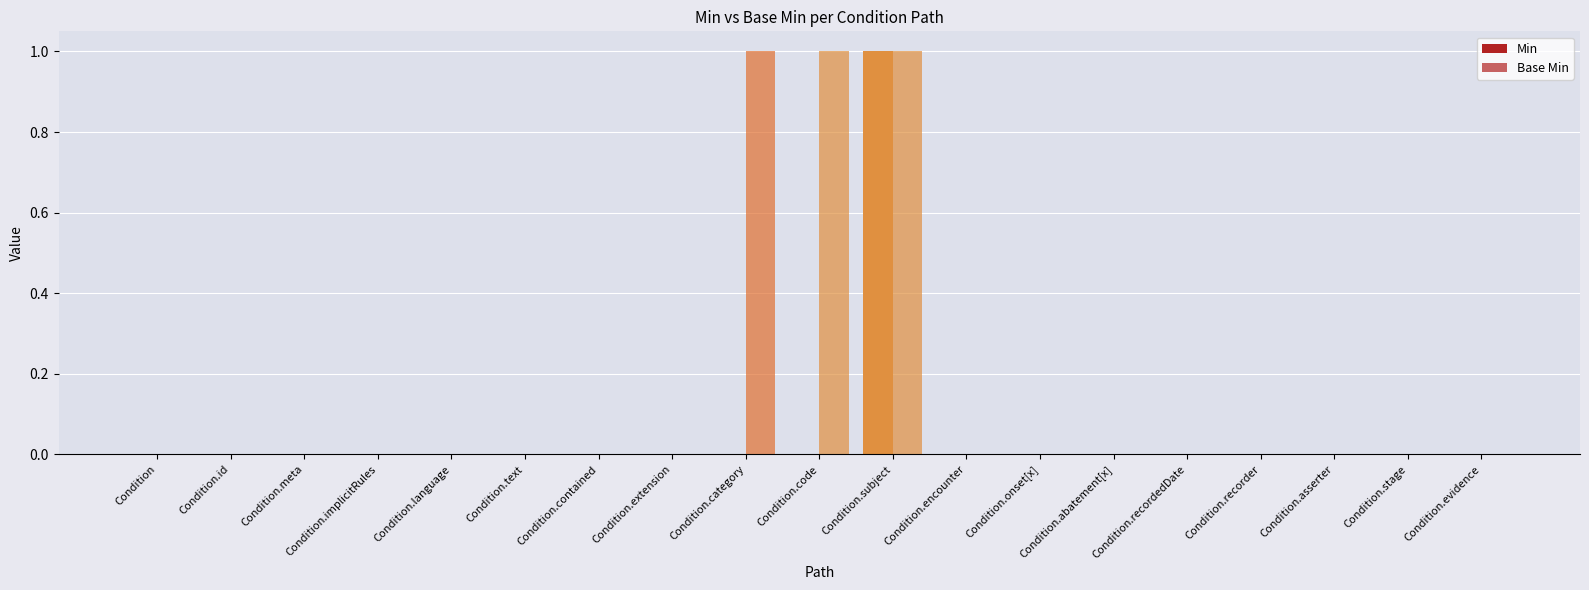

List the labels in order of Min value, largest first.

Condition.subject, Condition, Condition.id, Condition.meta, Condition.implicitRules, Condition.language, Condition.text, Condition.contained, Condition.extension, Condition.category, Condition.code, Condition.encounter, Condition.onset[x], Condition.abatement[x], Condition.recordedDate, Condition.recorder, Condition.asserter, Condition.stage, Condition.evidence